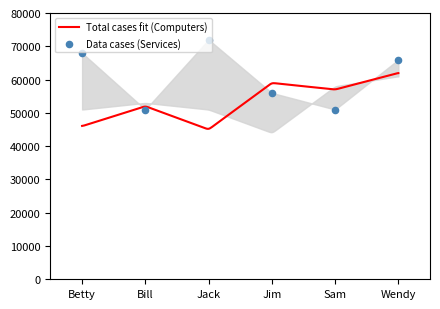

Which series reaches the maximum Y coordinate?

Services